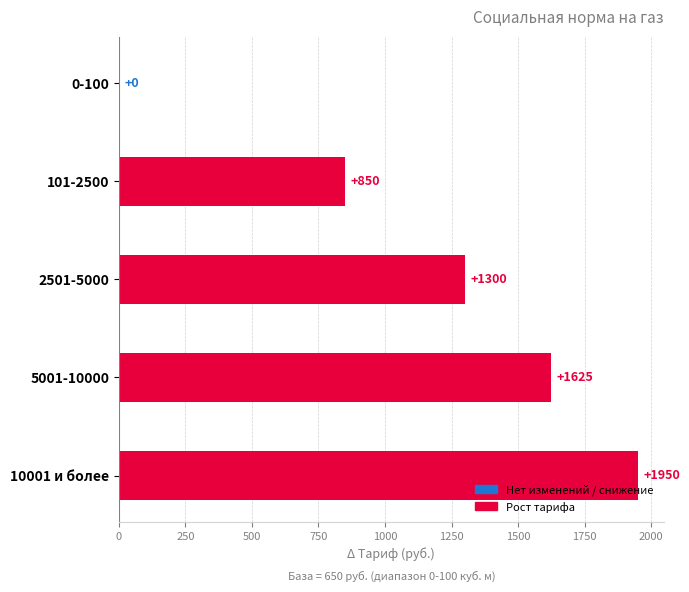

Which has a higher value, 101-2500 or 2501-5000?

2501-5000